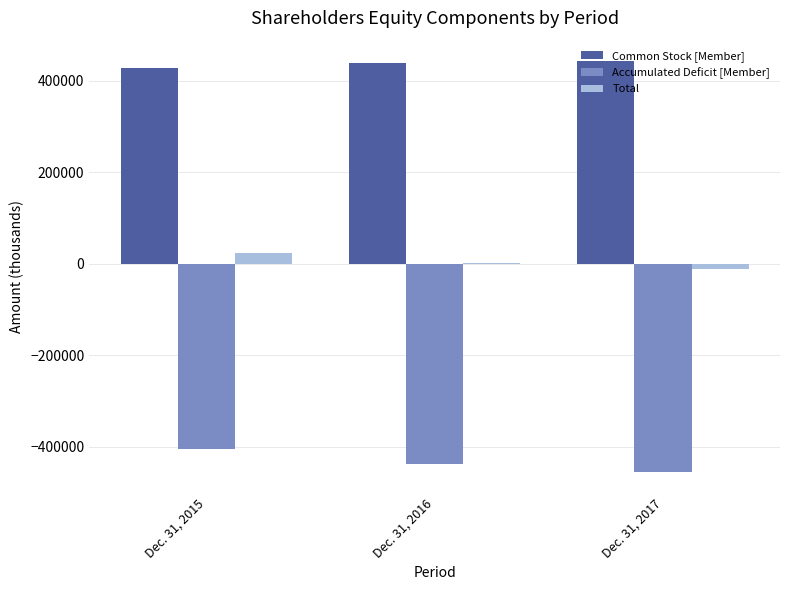

The value of Common Stock [Member] at Dec. 31, 2017 is 743078. True or false?

False